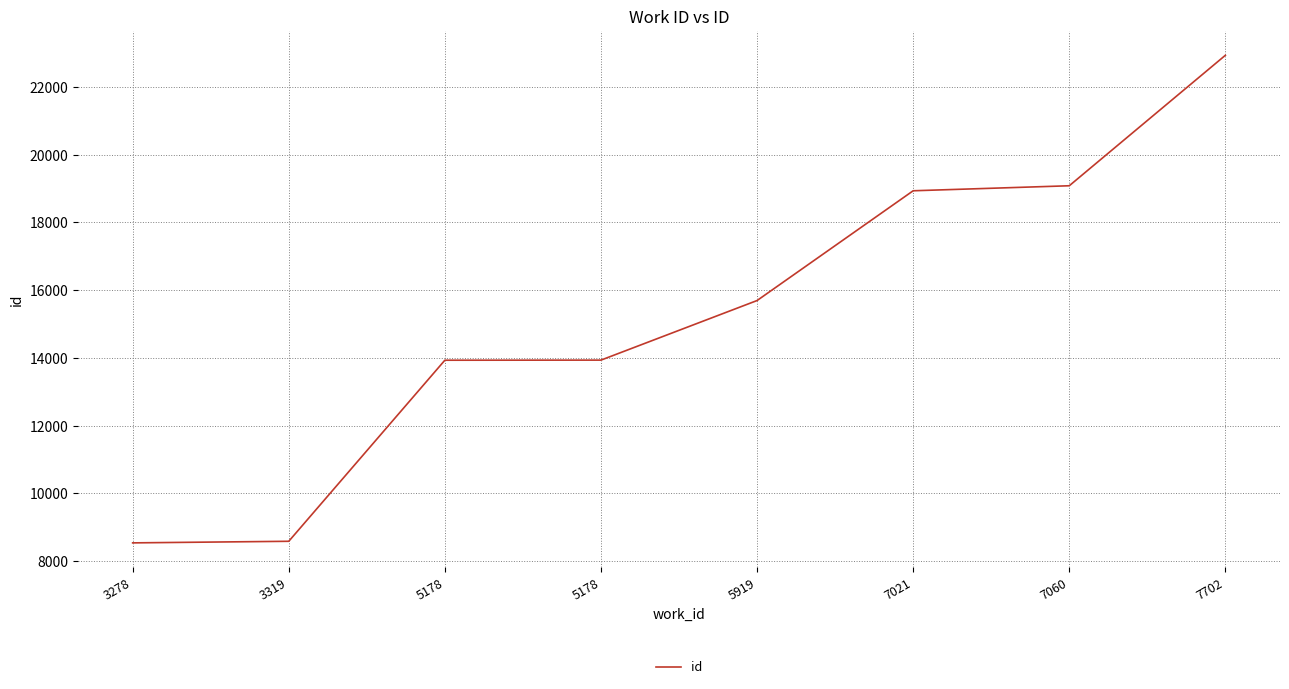

What is the difference between the second highest and minimum values?

10544